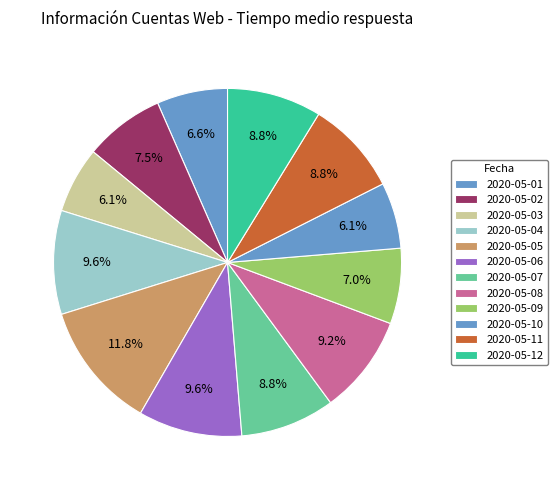

Rank the categories by value from lowest to highest.

2020-05-03, 2020-05-10, 2020-05-01, 2020-05-09, 2020-05-02, 2020-05-07, 2020-05-11, 2020-05-12, 2020-05-08, 2020-05-04, 2020-05-06, 2020-05-05